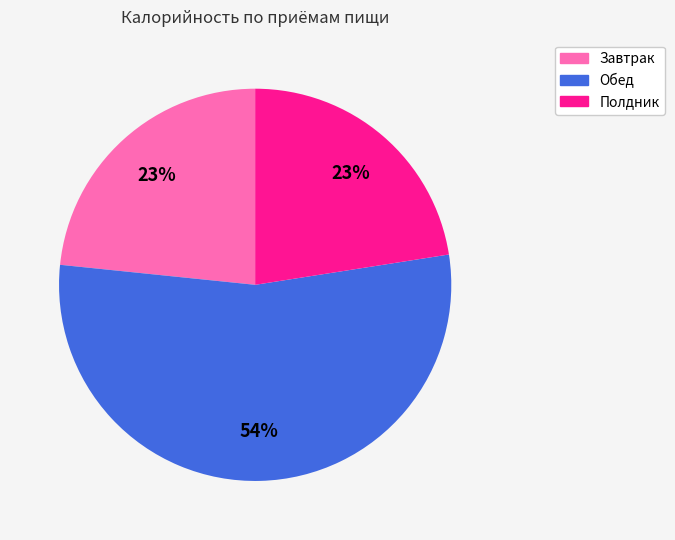

What percentage is the Завтрак slice, to the nearest percent?

23%